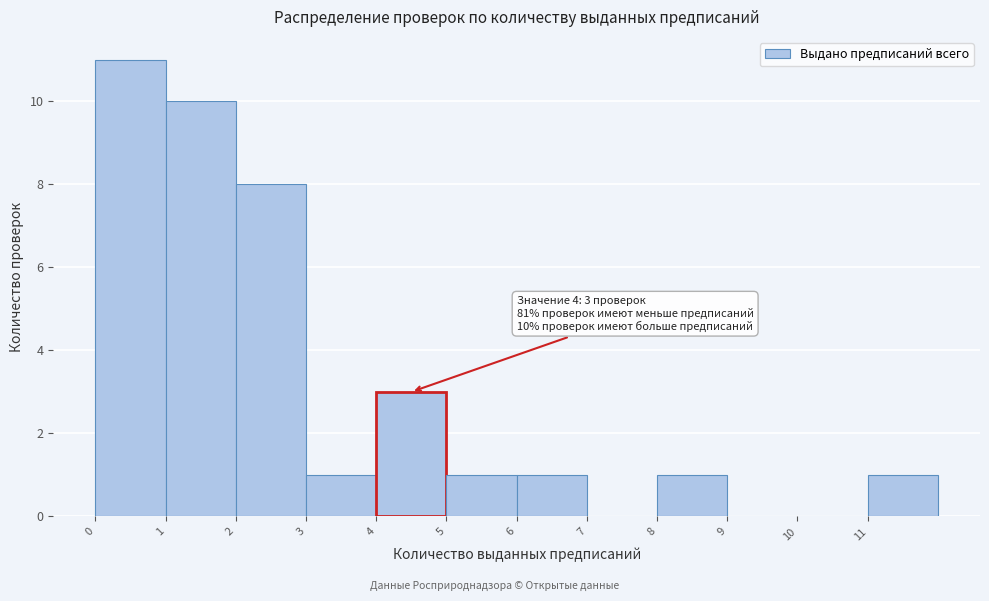

Reading right to left, what are all the values shown in this chart?

11=1	10=0	9=0	8=1	7=0	6=1	5=1	4=3	3=1	2=8	1=10	0=11